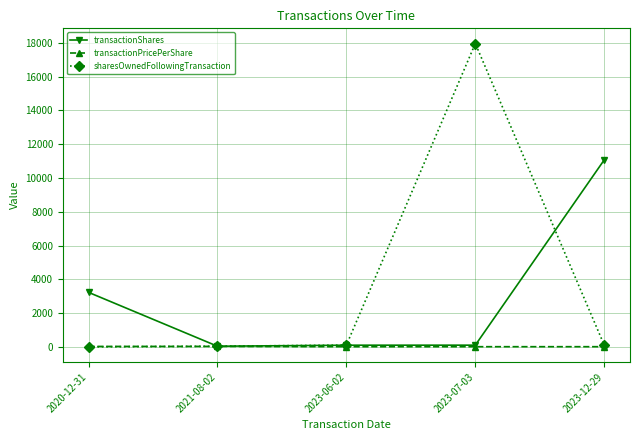

Which series has the largest range (max minus min)?

sharesOwnedFollowingTransaction